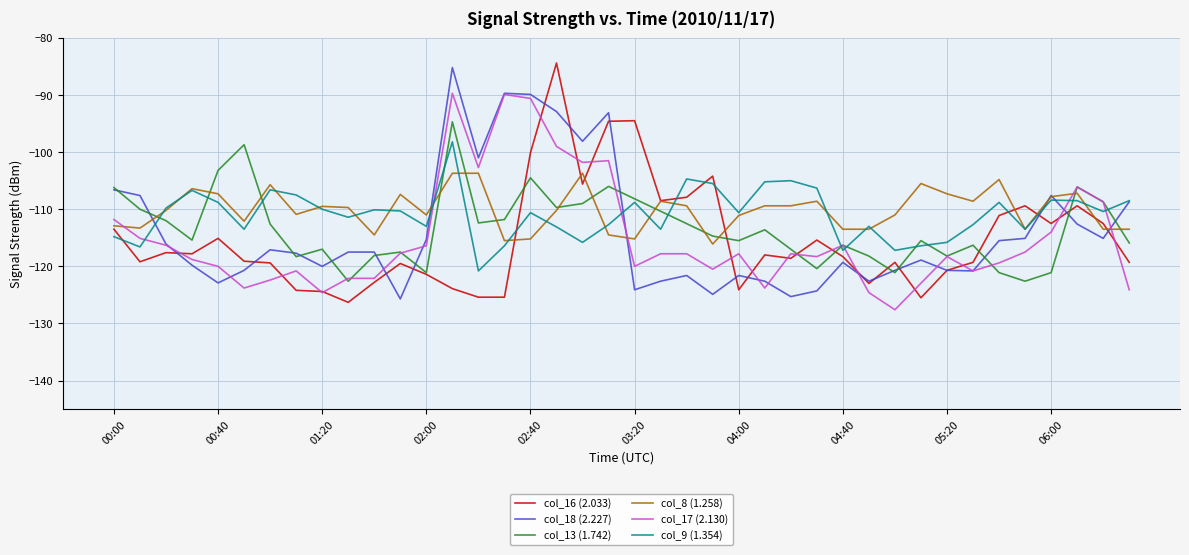

Which label corresponds to the largest value in the chart?

02:50